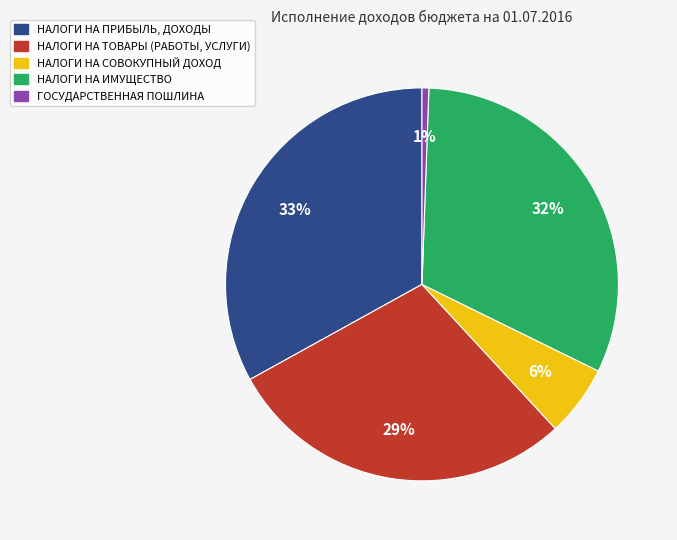

The ГОСУДАРСТВЕННАЯ ПОШЛИНА slice represents 1% of the pie. True or false?

True